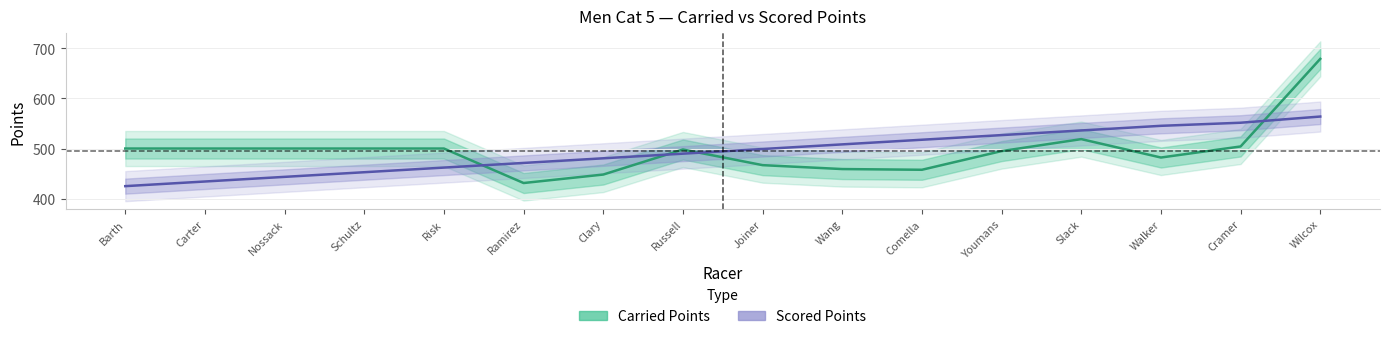

Count the number of categories in the chart.

16